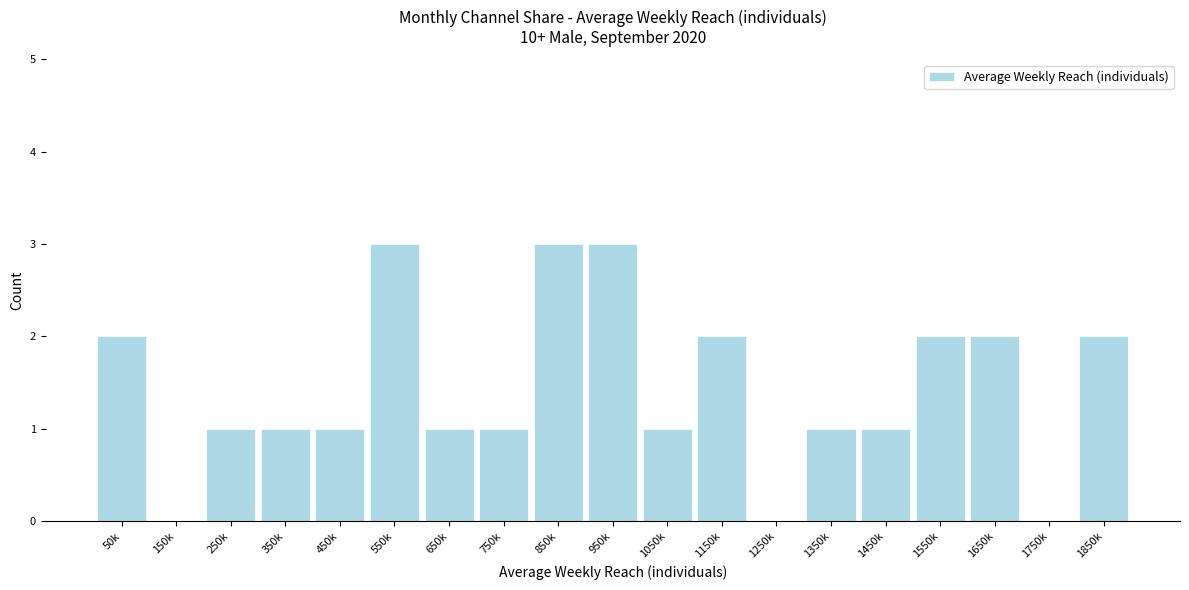

Reading right to left, extract all data points from this chart.

1850k=2	1750k=0	1650k=2	1550k=2	1450k=1	1350k=1	1250k=0	1150k=2	1050k=1	950k=3	850k=3	750k=1	650k=1	550k=3	450k=1	350k=1	250k=1	150k=0	50k=2